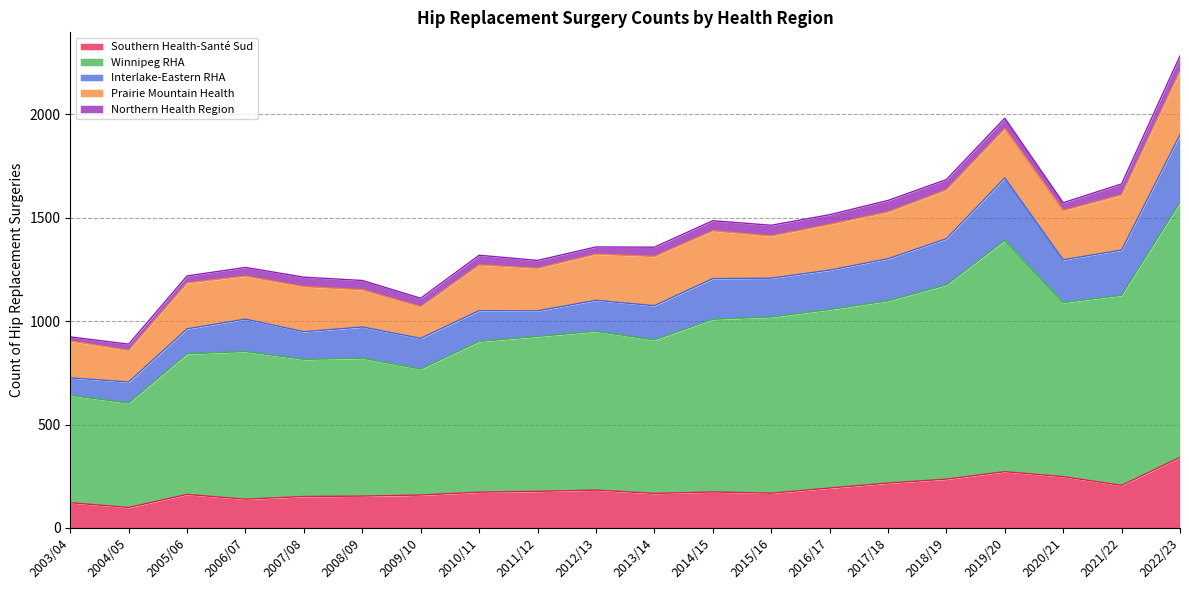

What is the sum of the Southern Health-Santé Sud values at 2004/05 and 2018/19?

335